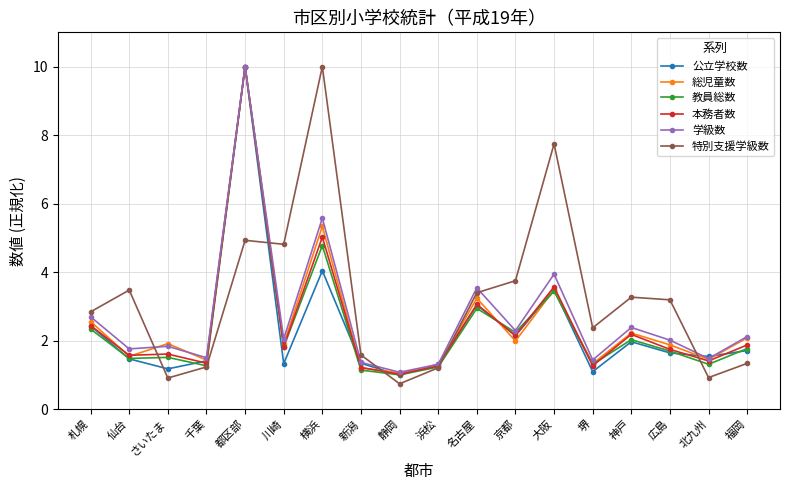

The value of 総児童数 at 堺 is 1.3. True or false?

True